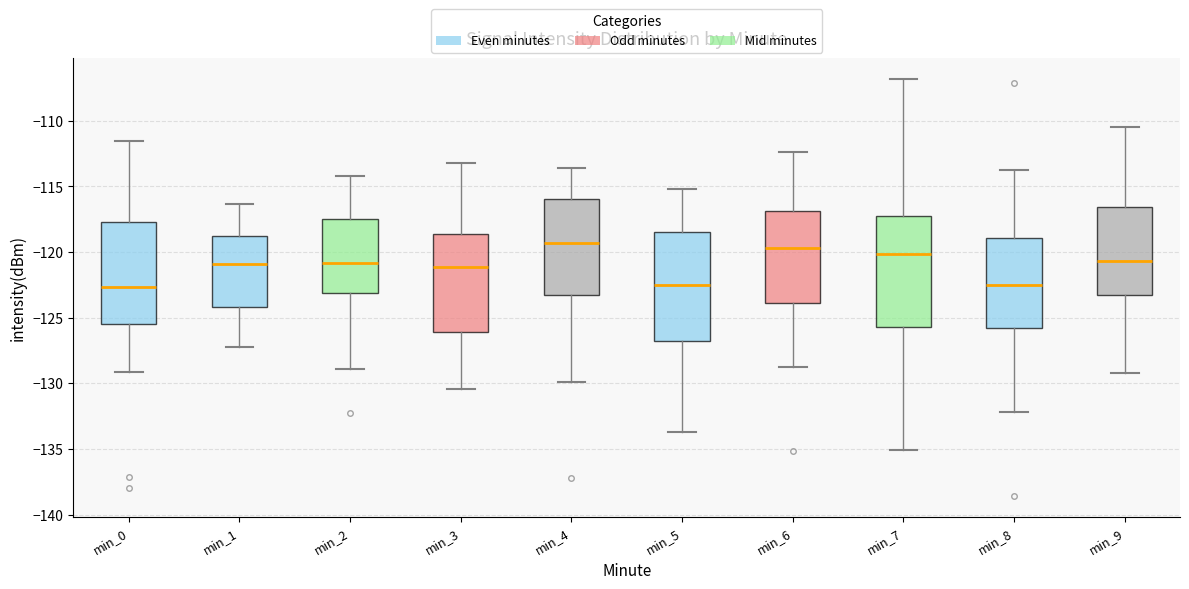

Reading left to right, read every box against the y-axis: the position of its median line, the range the box covers, and the ends of its whiskers. The values are not printed on the chart, so give them approximately, as read against the axis.

min_0: median -122.5, box -125.5 to -117.5, whiskers -129.0 to -111.5
min_1: median -121.0, box -124.0 to -118.5, whiskers -127.5 to -116.5
min_2: median -121.0, box -123.0 to -117.5, whiskers -129.0 to -114.0
min_3: median -121.0, box -126.0 to -118.5, whiskers -130.5 to -113.0
min_4: median -119.5, box -123.0 to -116.0, whiskers -130.0 to -113.5
min_5: median -122.5, box -127.0 to -118.5, whiskers -133.5 to -115.0
min_6: median -119.5, box -124.0 to -117.0, whiskers -128.5 to -112.5
min_7: median -120.0, box -125.5 to -117.5, whiskers -135.0 to -107.0
min_8: median -122.5, box -126.0 to -119.0, whiskers -132.0 to -113.5
min_9: median -120.5, box -123.0 to -116.5, whiskers -129.0 to -110.5